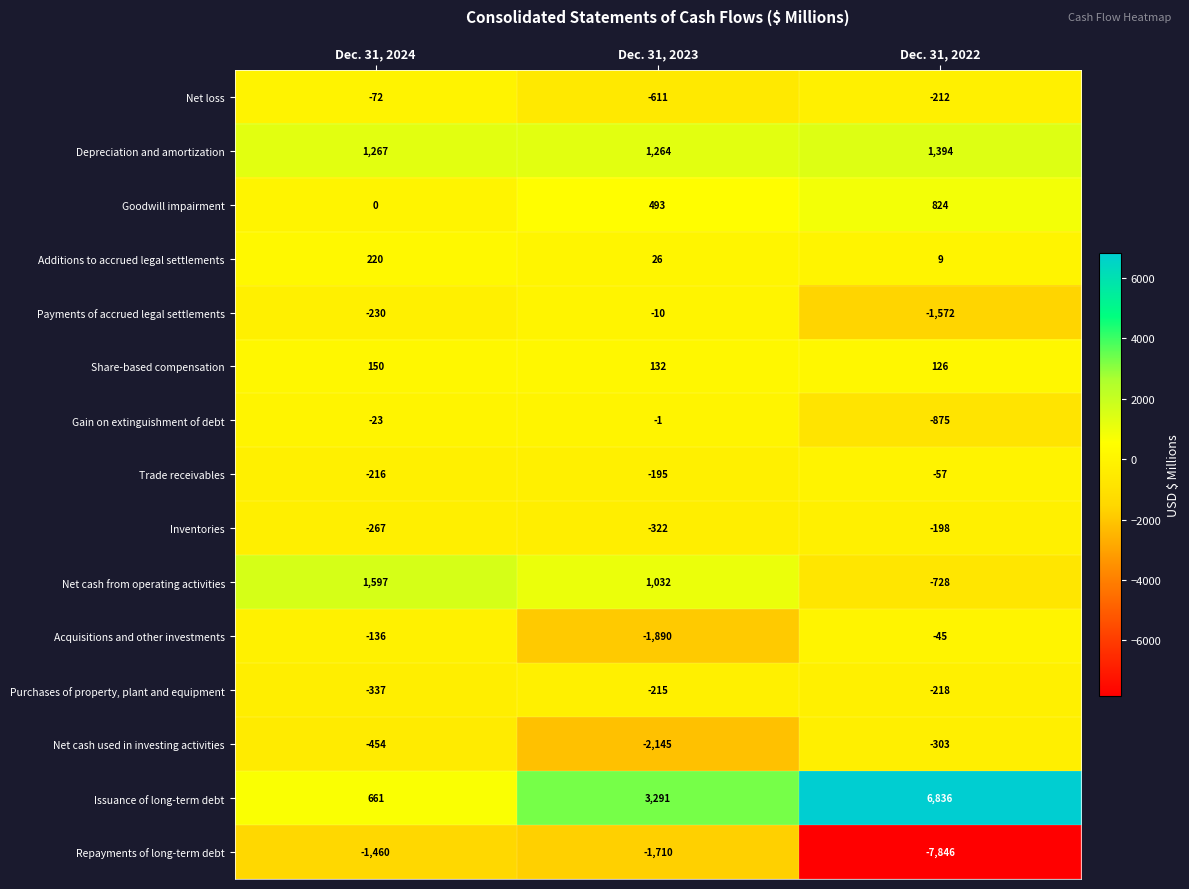

How many distinct data groups are displayed?

15